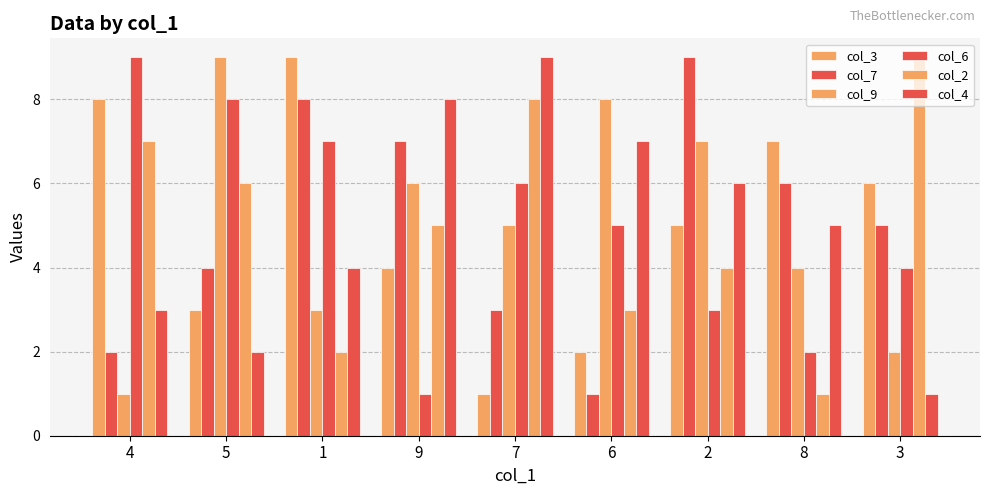

How many distinct data groups are displayed?

6